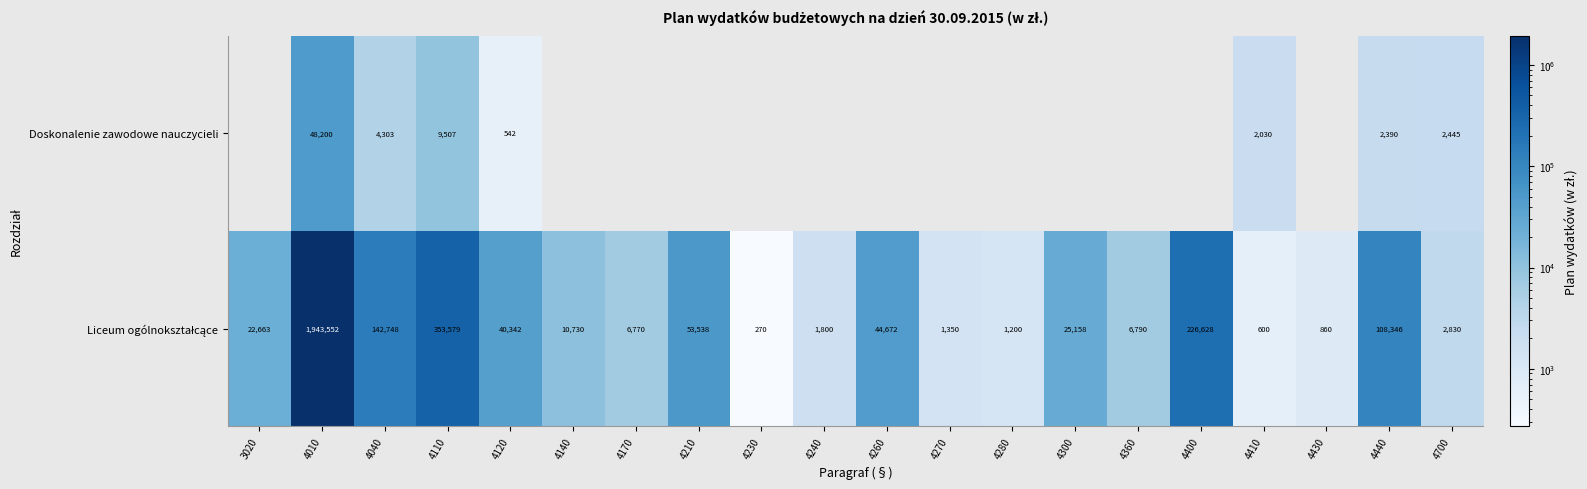

Which has a higher value, 4400 or 4410?

4400